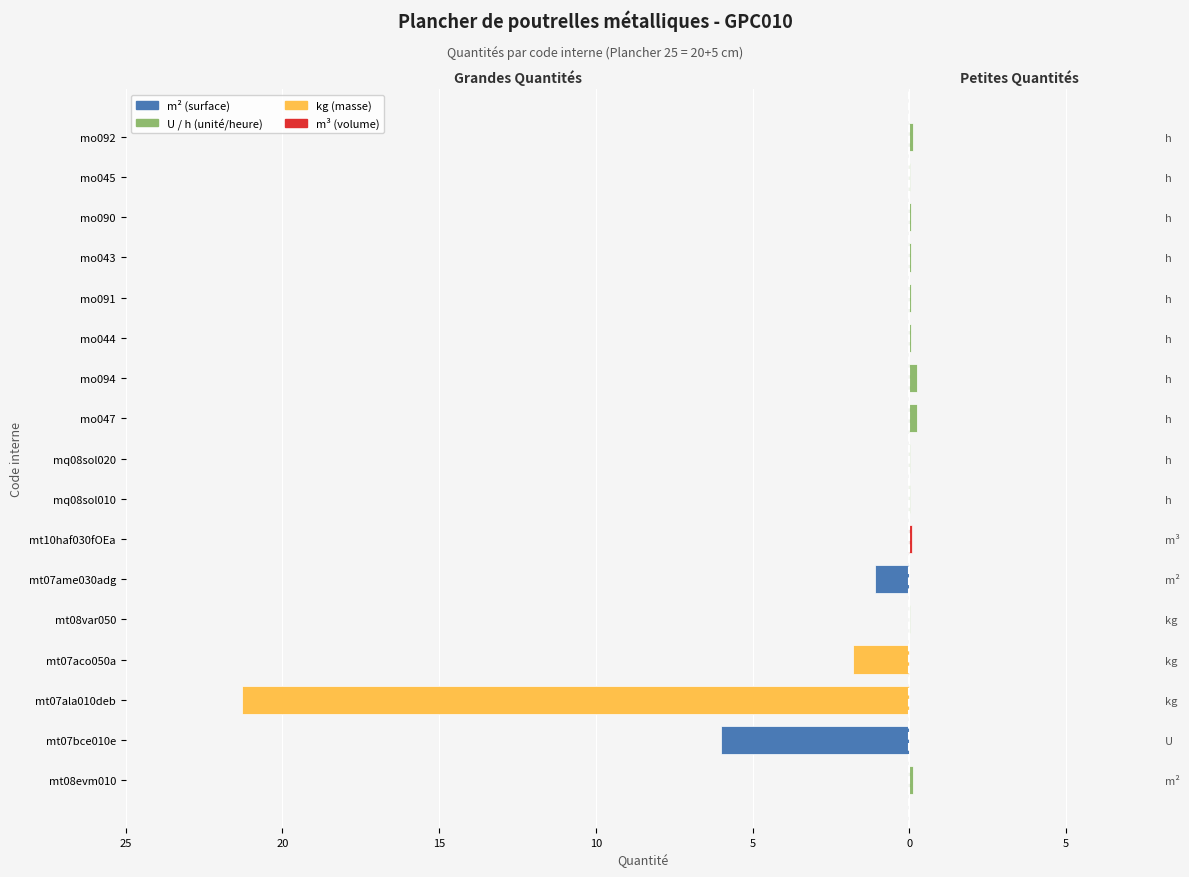

Reading left to right, extract all data points from this chart.

Quantité > 1: 0.0	-6.0	-21.3	-1.8	0.0	-1.1	0.0	0.0	0.0	0.0	0.0	0.0	0.0	0.0	0.0	0.0	0.0
Quantité ≤ 1: 0.1	0.0	0.0	0.0	0.0	0.0	0.1	0.0	0.0	0.2	0.2	0.1	0.1	0.0	0.0	0.0	0.1